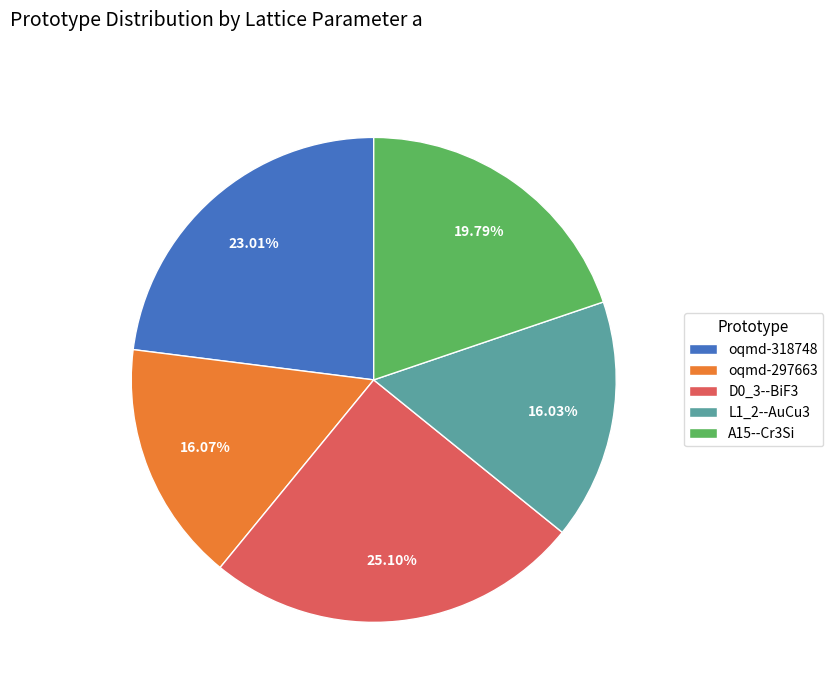

Is there a majority slice in this chart?

No